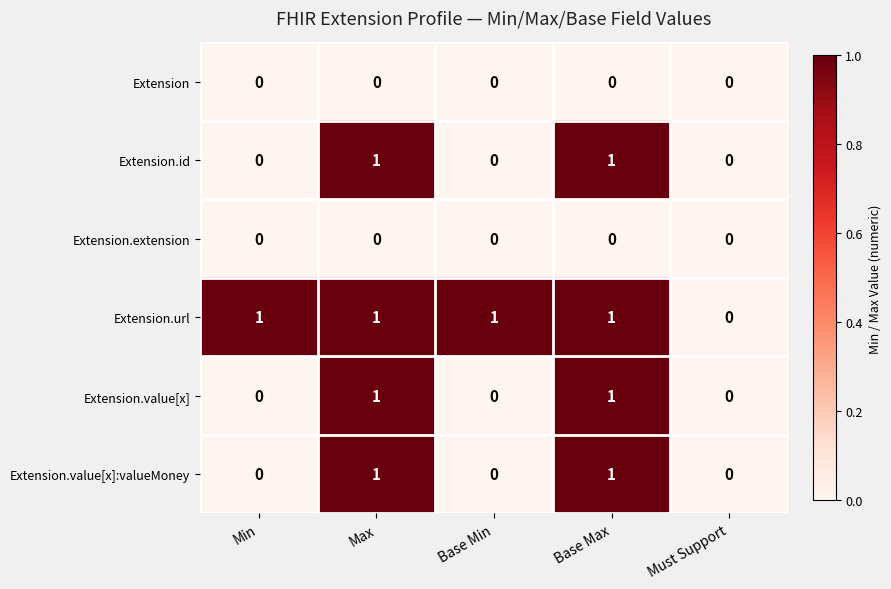

Reading left to right, transcribe all the data shown in this chart.

Extension: 0	0	0	0	0
Extension.id: 0	1	0	1	0
Extension.extension: 0	0	0	0	0
Extension.url: 1	1	1	1	0
Extension.value[x]: 0	1	0	1	0
Extension.value[x]:valueMoney: 0	1	0	1	0